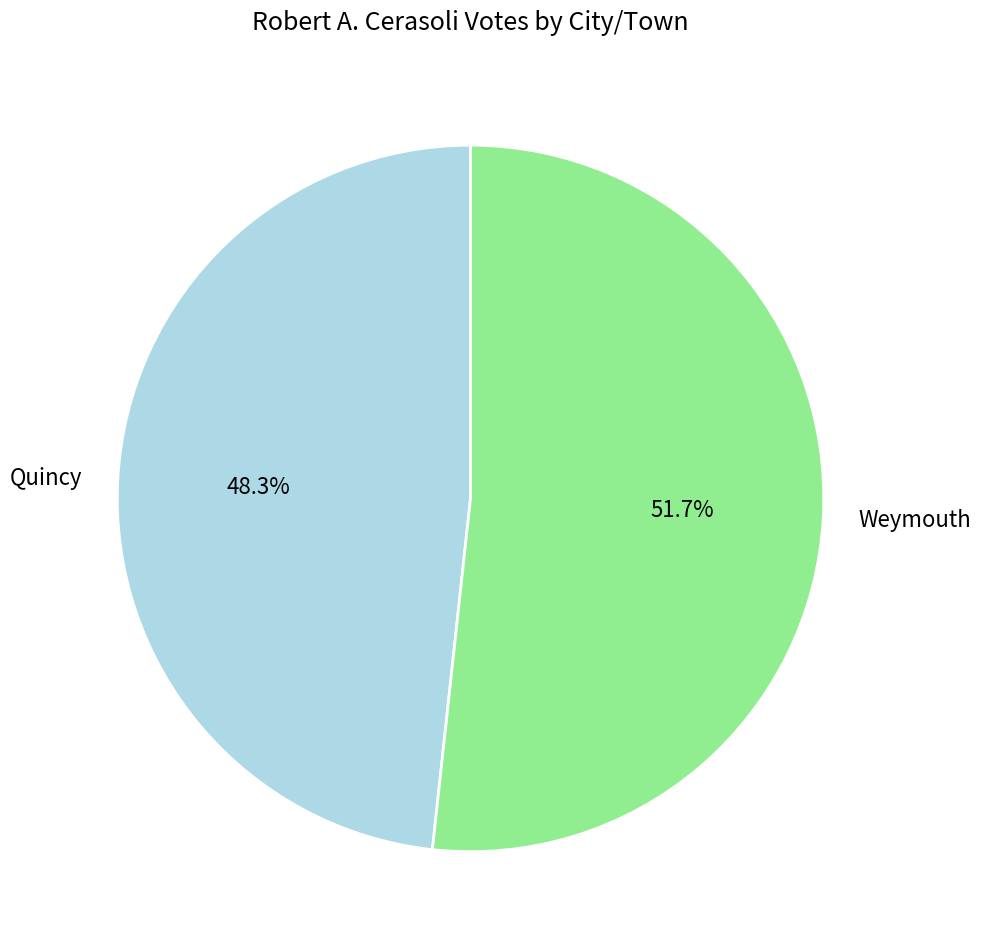

The Weymouth slice represents 66% of the pie. True or false?

False